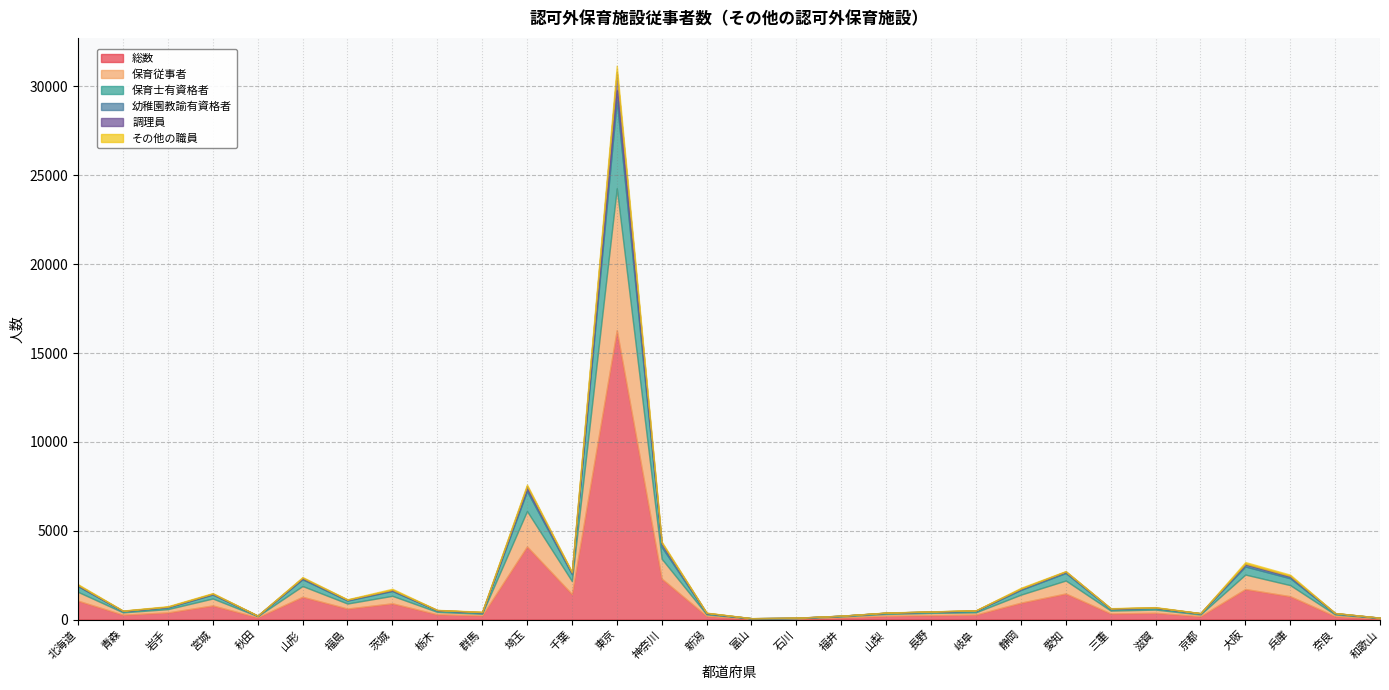

Reading left to right, transcribe all the data shown in this chart.

総数: 1063	276	404	796	129	1285	622	916	297	234	4117	1441	16283	2311	203	45	55	119	214	249	283	952	1469	345	382	193	1721	1315	191	59
保育従事者: 497	132	186	391	62	604	282	422	138	94	1991	727	7986	1114	90	19	24	58	104	125	128	451	731	163	181	95	814	624	96	27
保育士有資格者: 323	72	93	221	25	379	167	272	84	62	1122	389	4939	667	51	12	18	38	61	64	82	267	423	85	89	65	454	387	63	13
幼稚園教諭有資格者: 30	7	31	35	7	50	37	35	9	28	151	69	570	172	24	2	7	2	10	16	14	56	67	31	19	4	109	87	11	6
調理員: 33	12	9	20	5	40	14	34	10	7	138	35	1014	63	11	0	3	3	1	3	15	18	21	6	10	5	49	46	7	4
その他の職員: 44	11	32	31	3	37	24	57	11	18	83	40	379	64	11	6	1	1	10	6	7	46	22	14	22	6	91	69	4	0